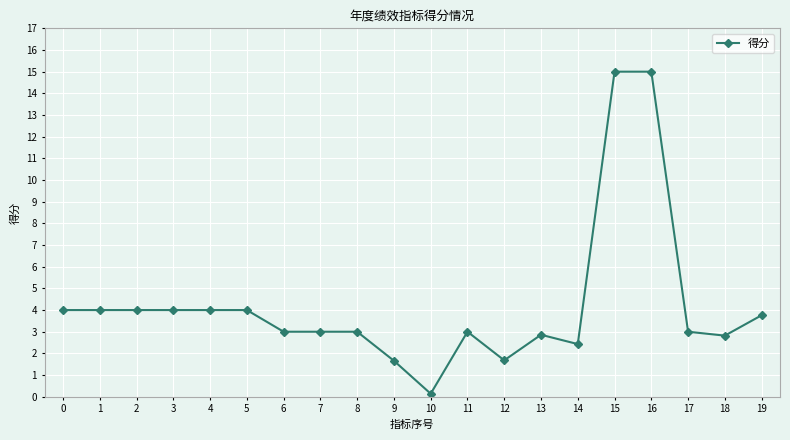

Count the number of categories in the chart.

20